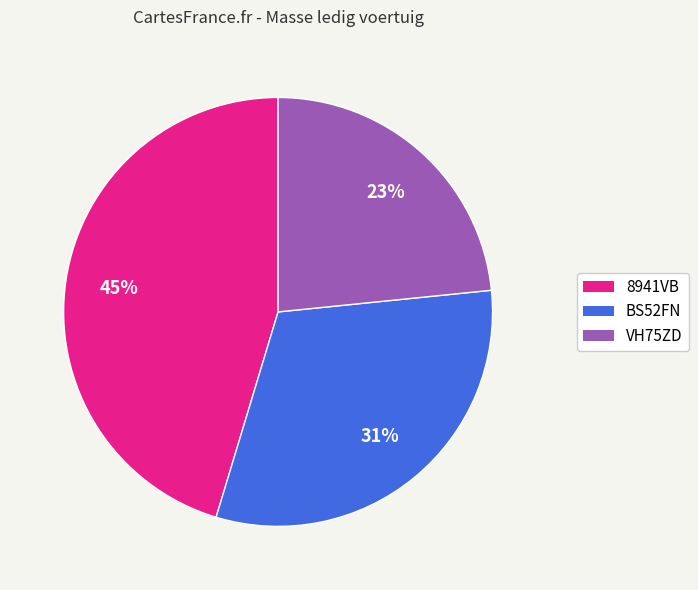

How many segments does this pie chart have?

3